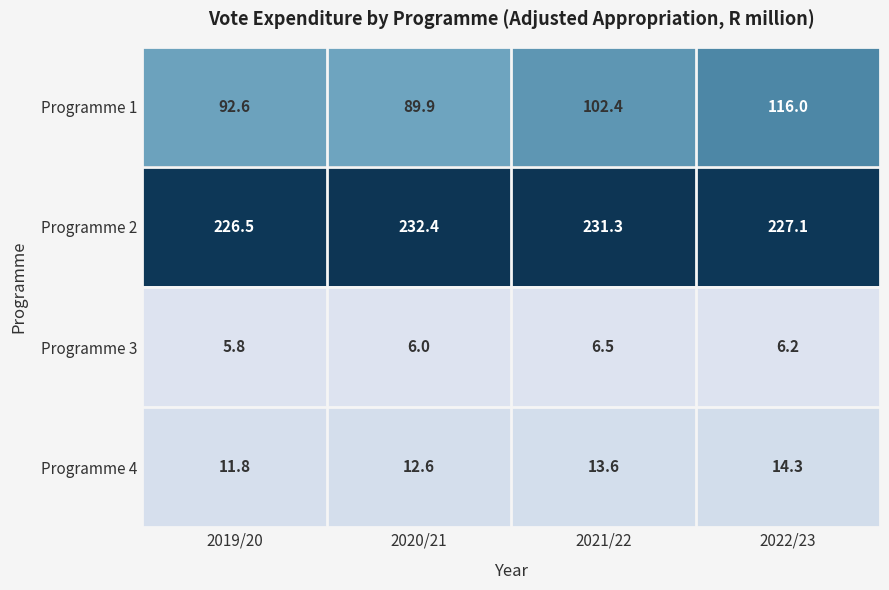

What is the difference between the highest and lowest values at 2019/20?

220.7